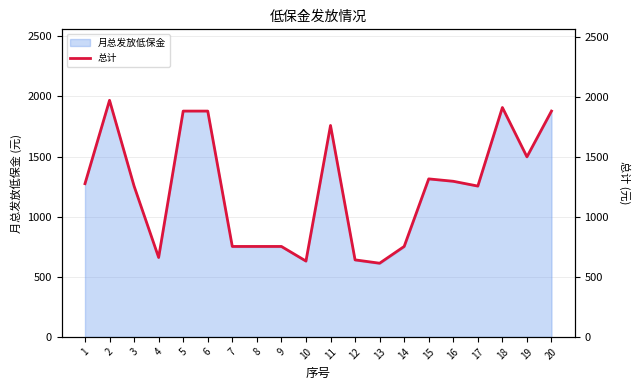

Reading left to right, what are all the values shown in this chart?

1=1278.9	2=1974.9	3=1258.9	4=662.9	5=1884.9	6=1884.9	7=754.9	8=754.9	9=754.9	10=632.9	11=1764.9	12=642.9	13=614.9	14=754.9	15=1318.9	16=1298.9	17=1258.9	18=1914.9	19=1502.9	20=1884.9